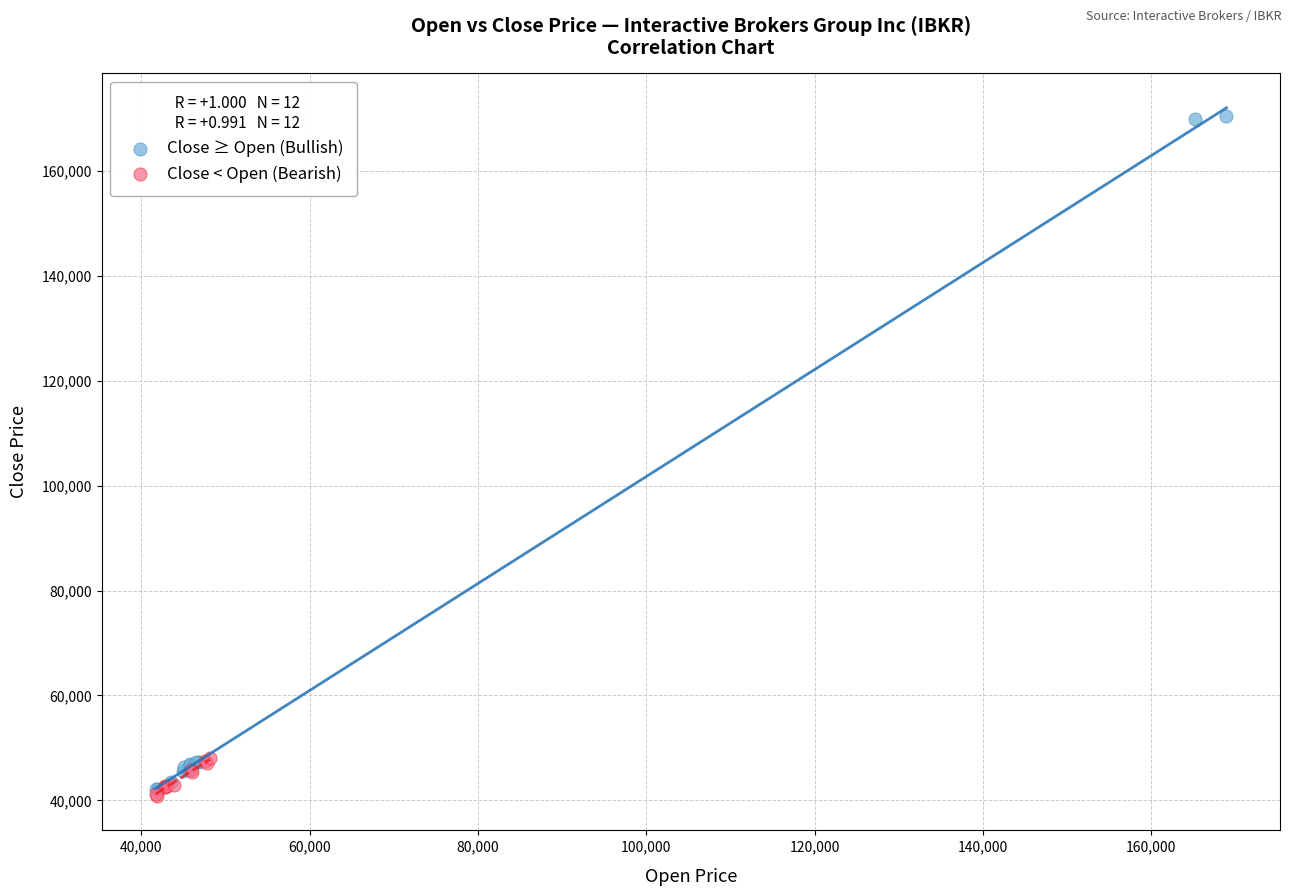

Which series has the largest Y range (max minus min)?

Close ≥ Open (Bullish)